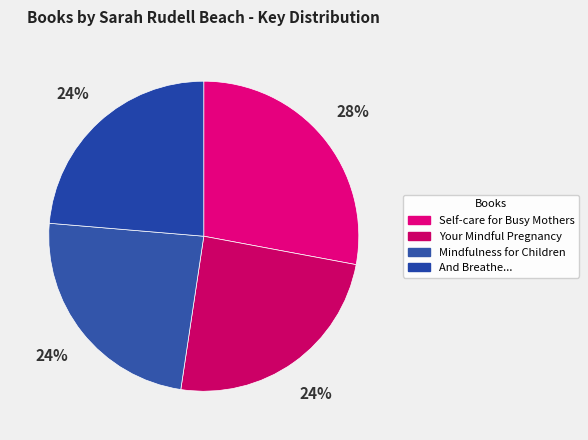

What percentage is the And Breathe... slice, to the nearest percent?

24%